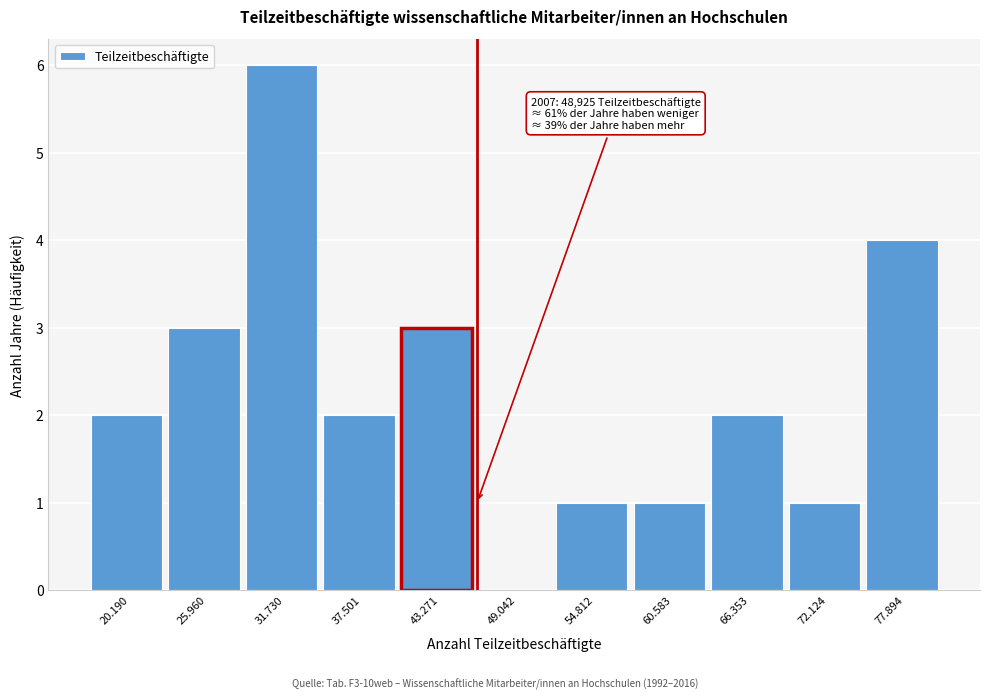

Reading left to right, what are all the values shown in this chart?

20.190=2	25.960=3	31.730=6	37.501=2	43.271=3	49.042=0	54.812=1	60.583=1	66.353=2	72.124=1	77.894=4